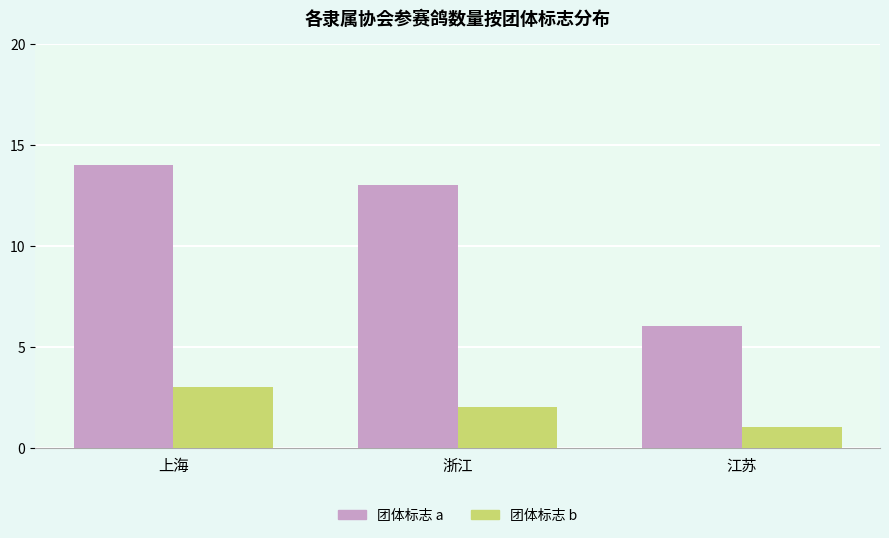

What is the label of the 1st bar from the left?

上海